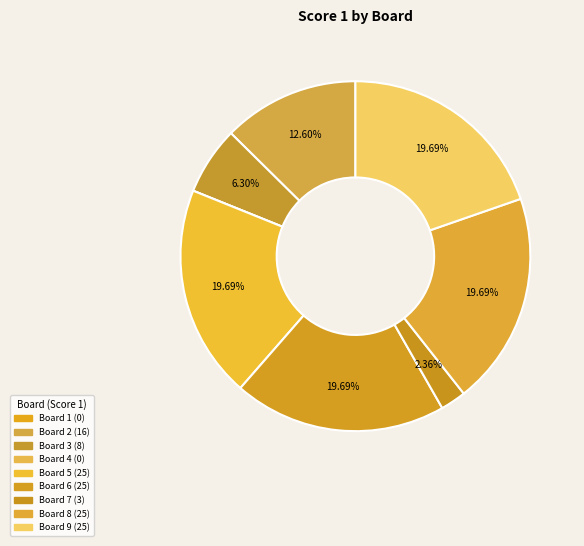

What is the largest slice in the pie chart?

5